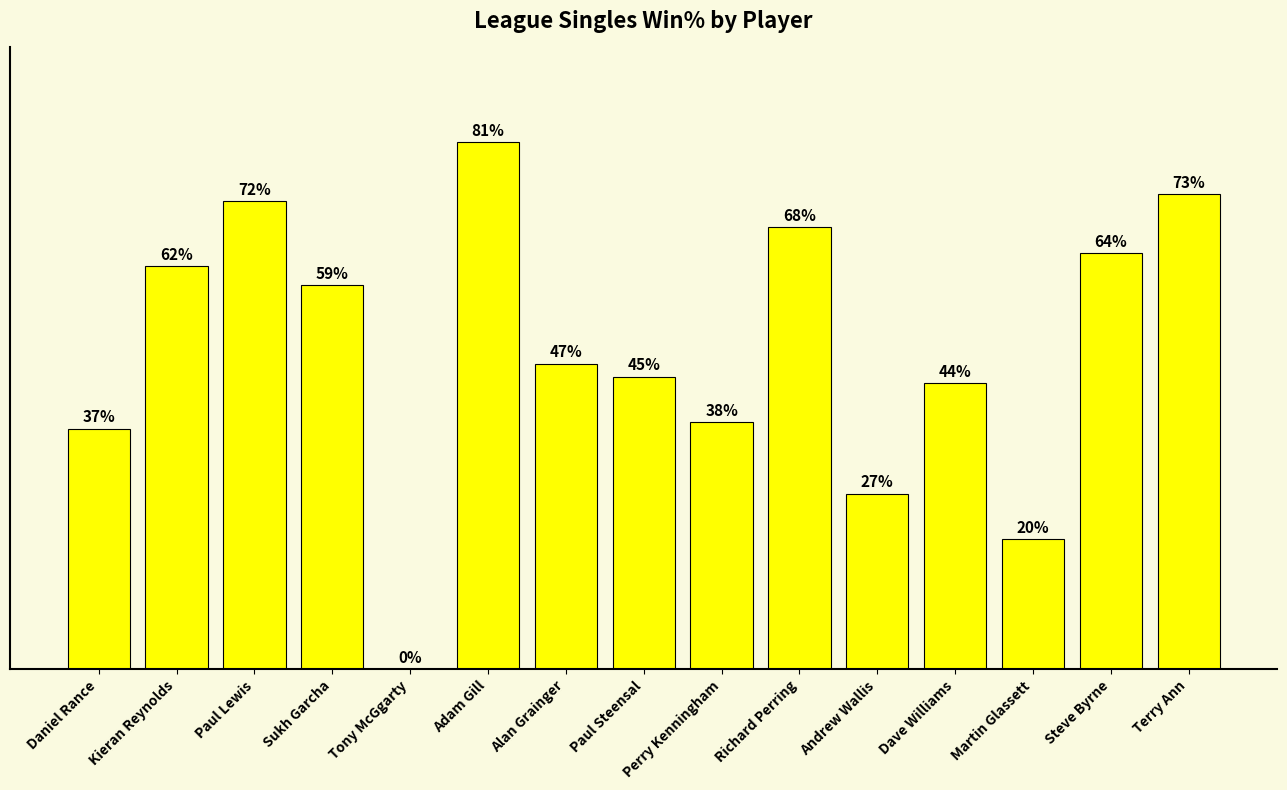

Which label corresponds to the largest value in the chart?

Adam Gill